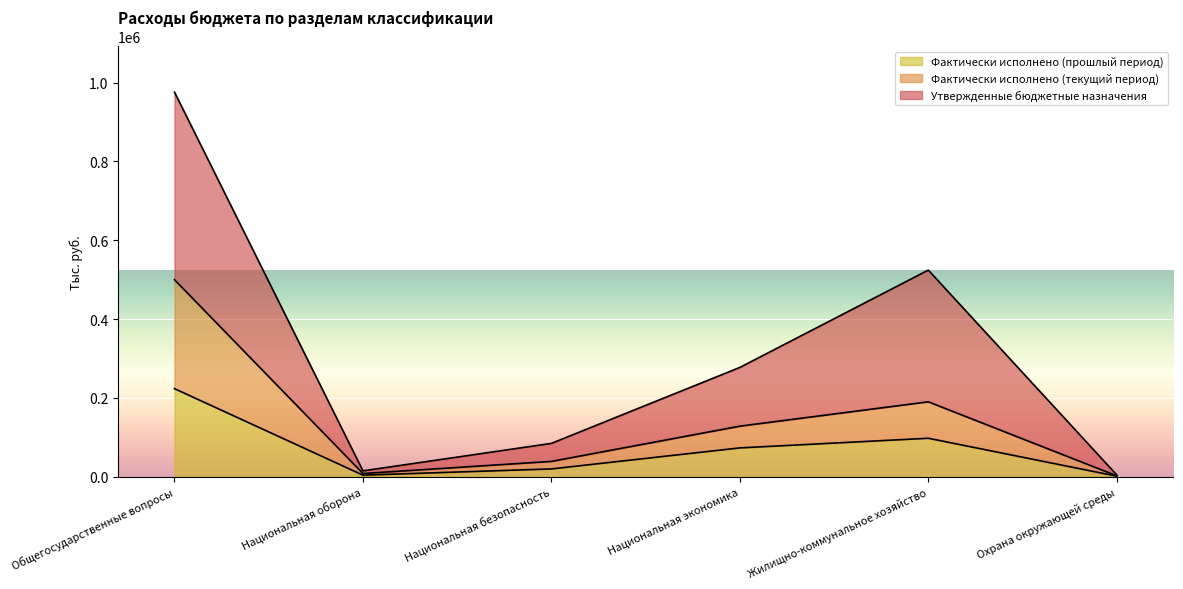

At which category does Утвержденные бюджетные назначения reach its first local valley?

Национальная оборона